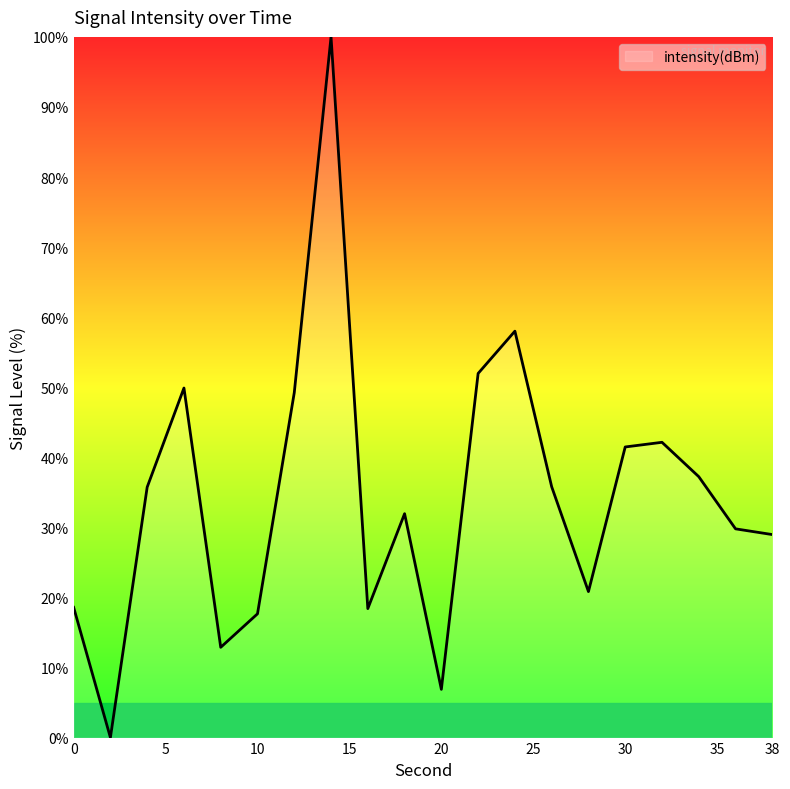

What is the difference between the maximum and minimum values?

100.0